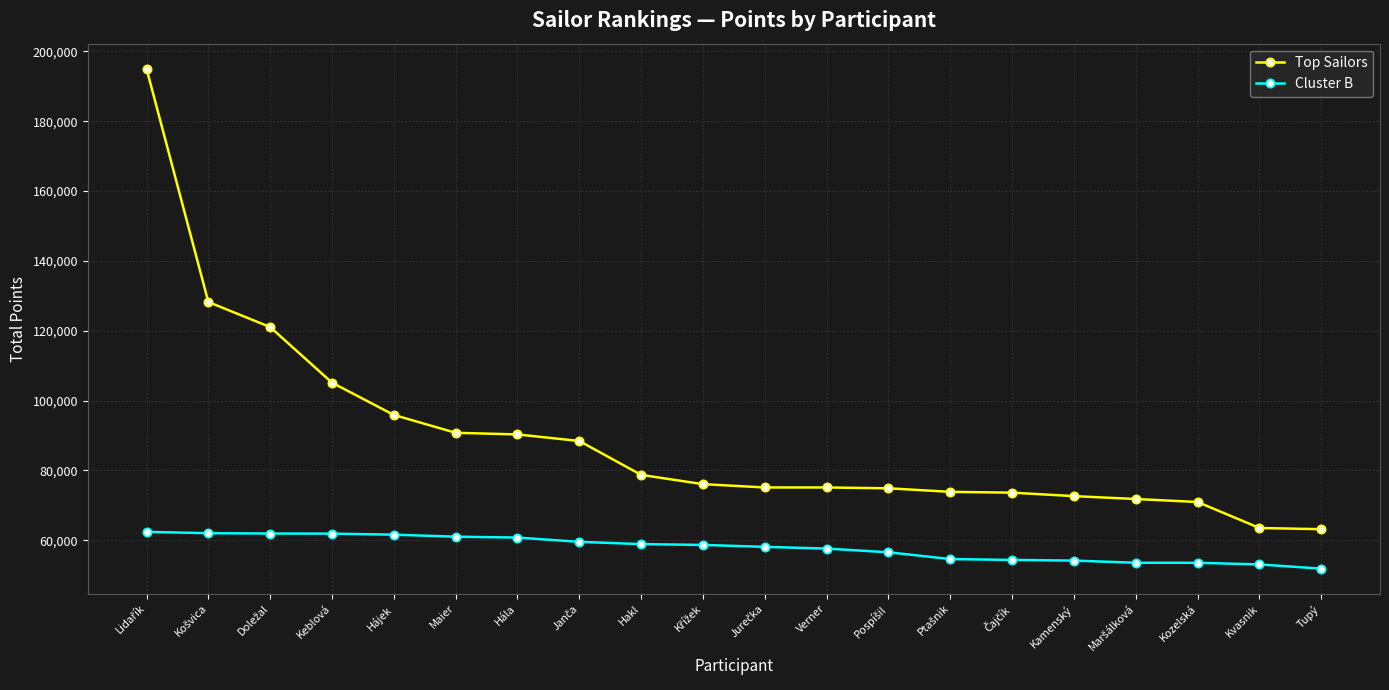

List the series in order of their peak value, lowest first.

Cluster B, Top Sailors